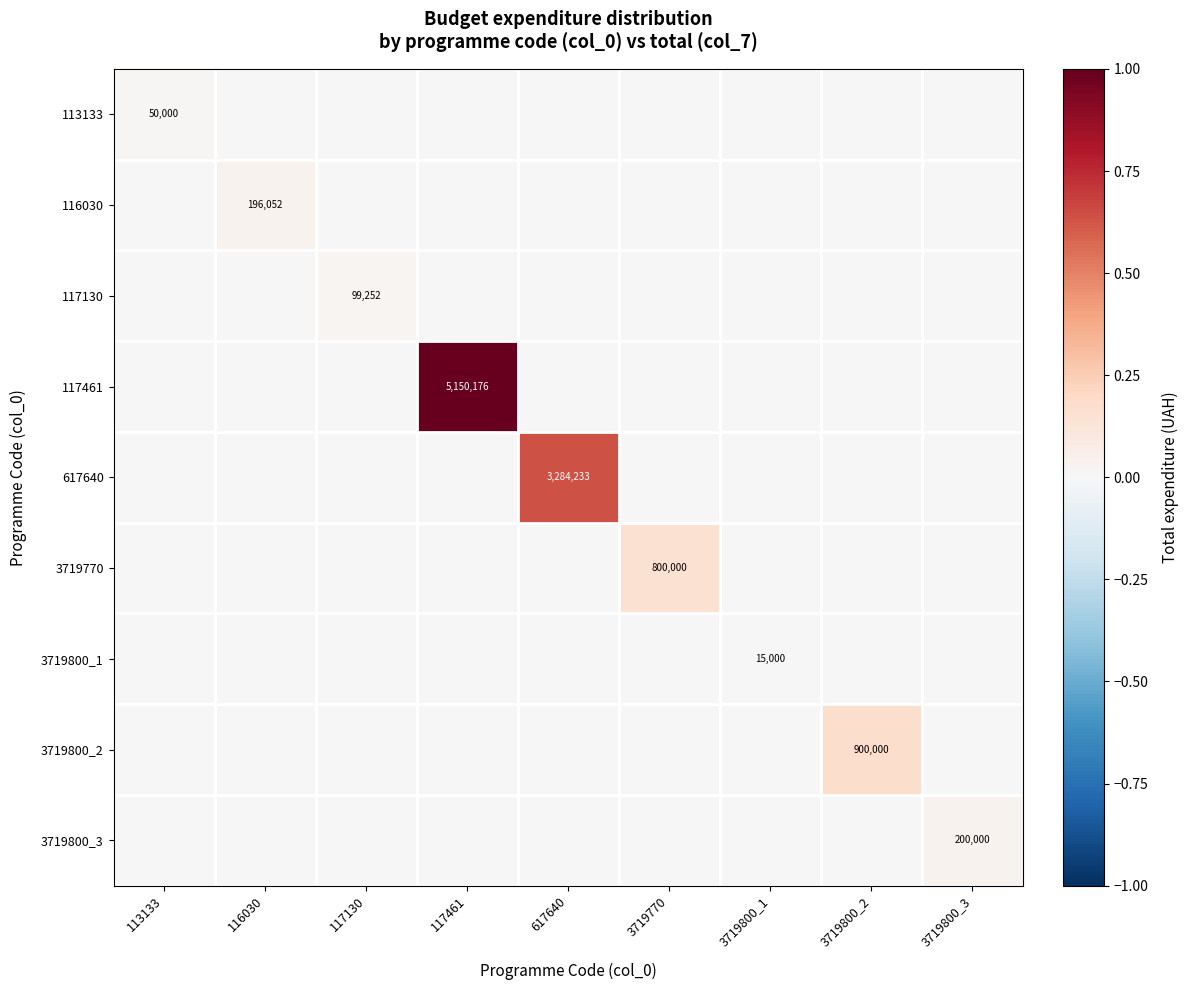

The value of 3719800_2 at 3719800_2 is 1257788. True or false?

False